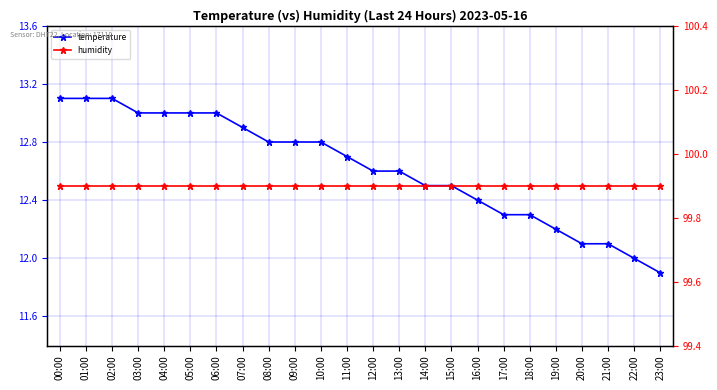

What is the maximum value shown in the chart?

99.9